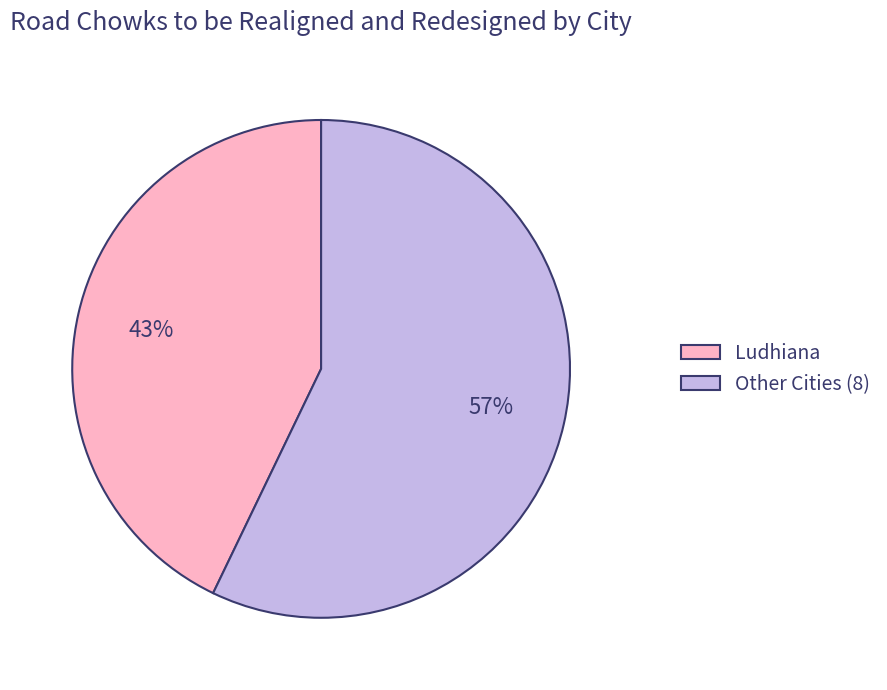

Does Ludhiana account for over 50% of the chart?

No